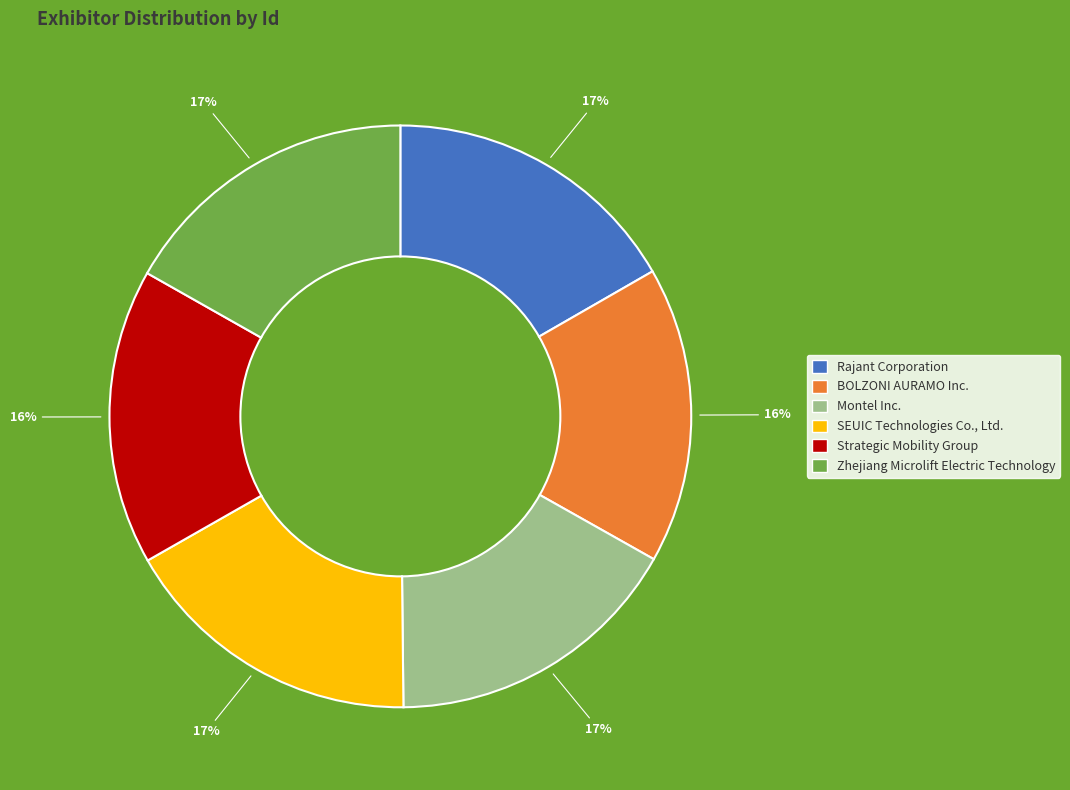

Is there any slice that represents more than half of the pie?

No